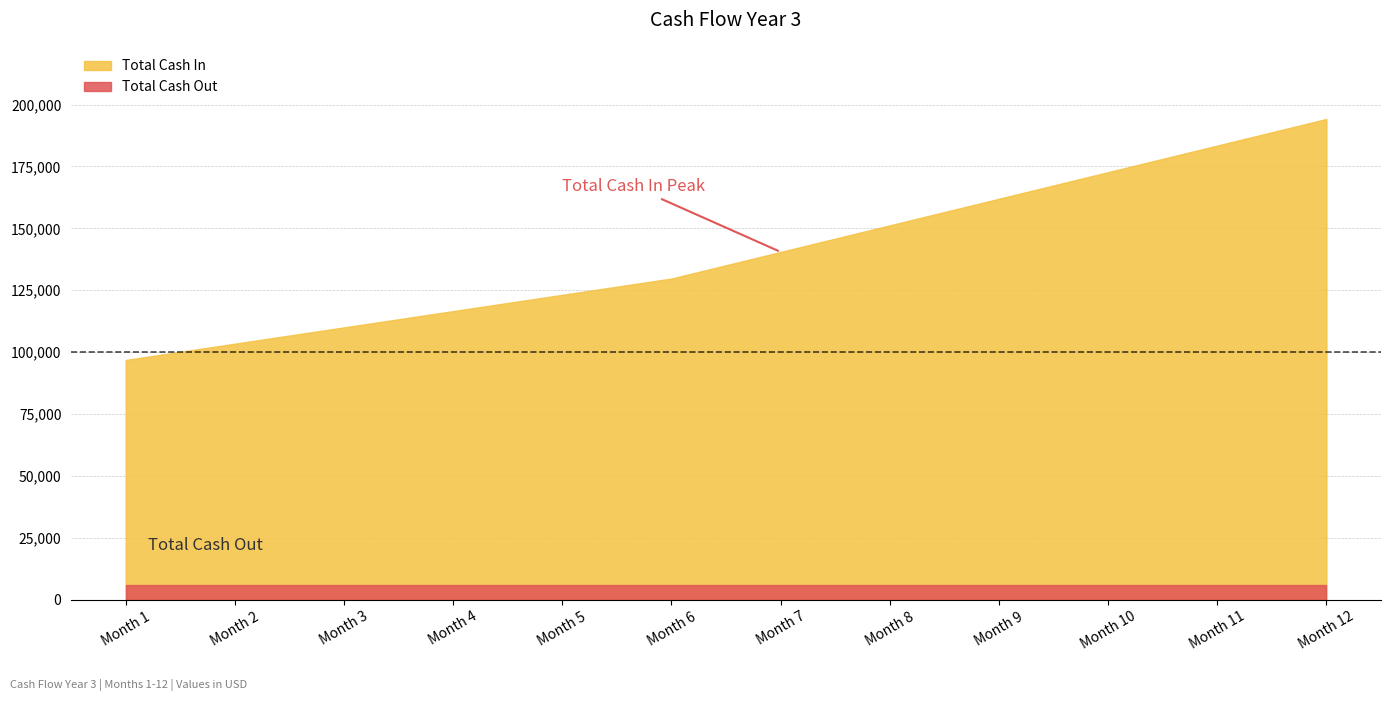

True or false: Total Cash Out and Total Cash In cross at least once.

False